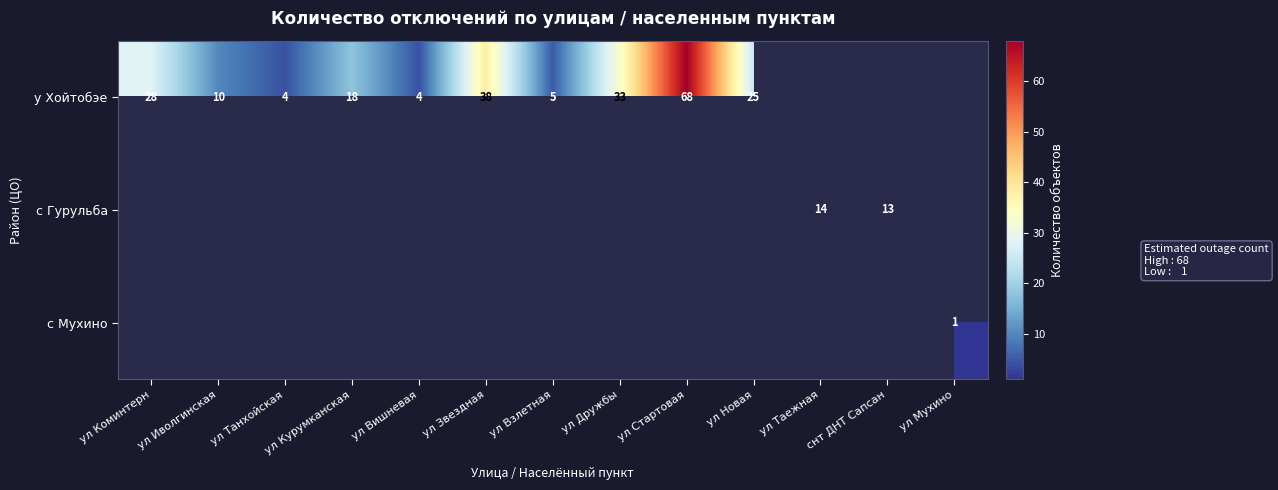

Which category has the highest value across all series?

ул Стартовая